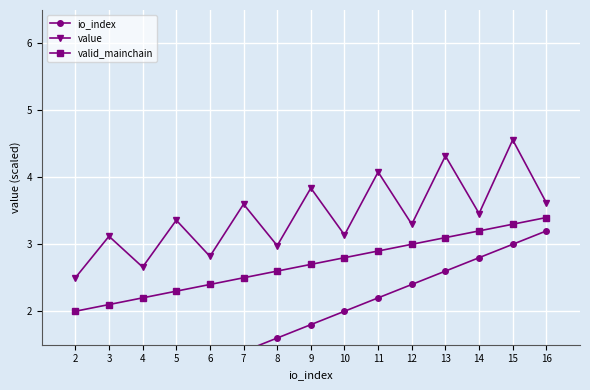

What is the highest value of the io_index series?

3.2